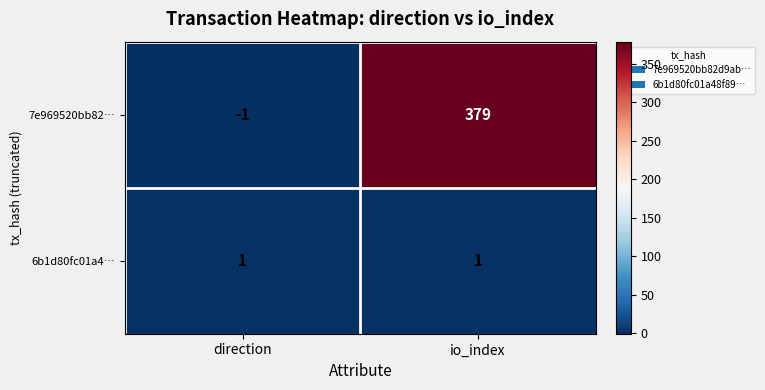

The value of 7e969520bb82… at direction is -1. True or false?

True